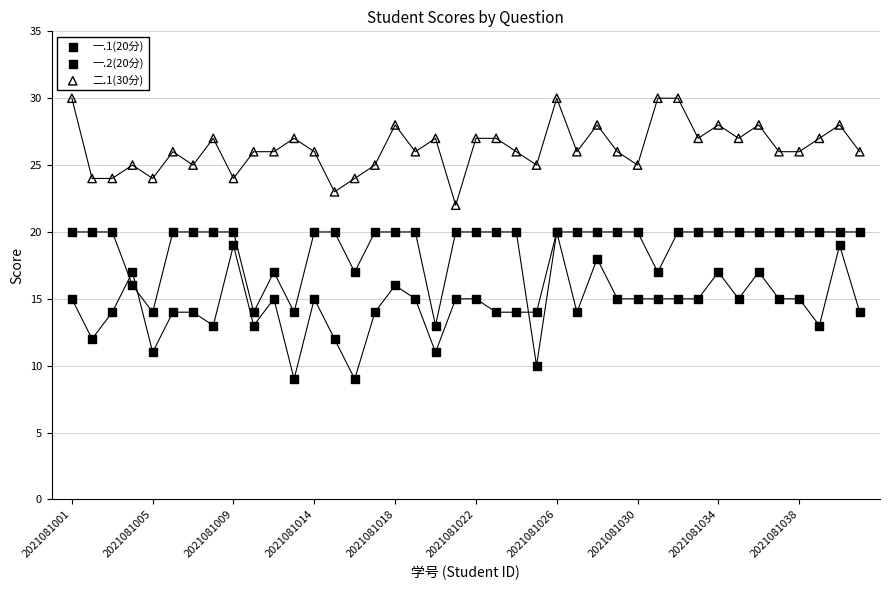

What are all the series names shown in the legend?

一.1(20分), 一.2(20分), 二.1(30分)